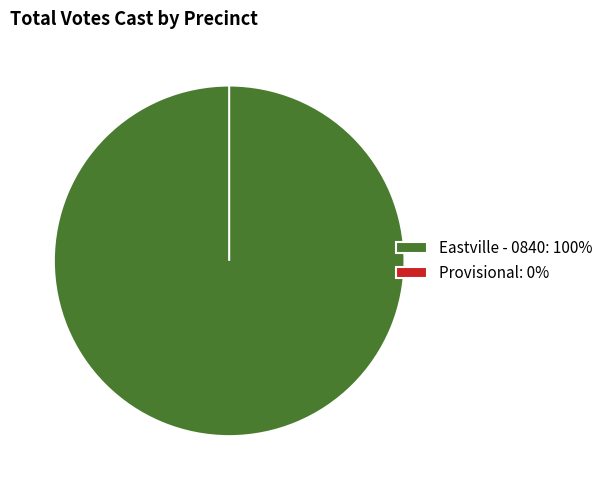

The Eastville - 0840 slice represents 87% of the pie. True or false?

False